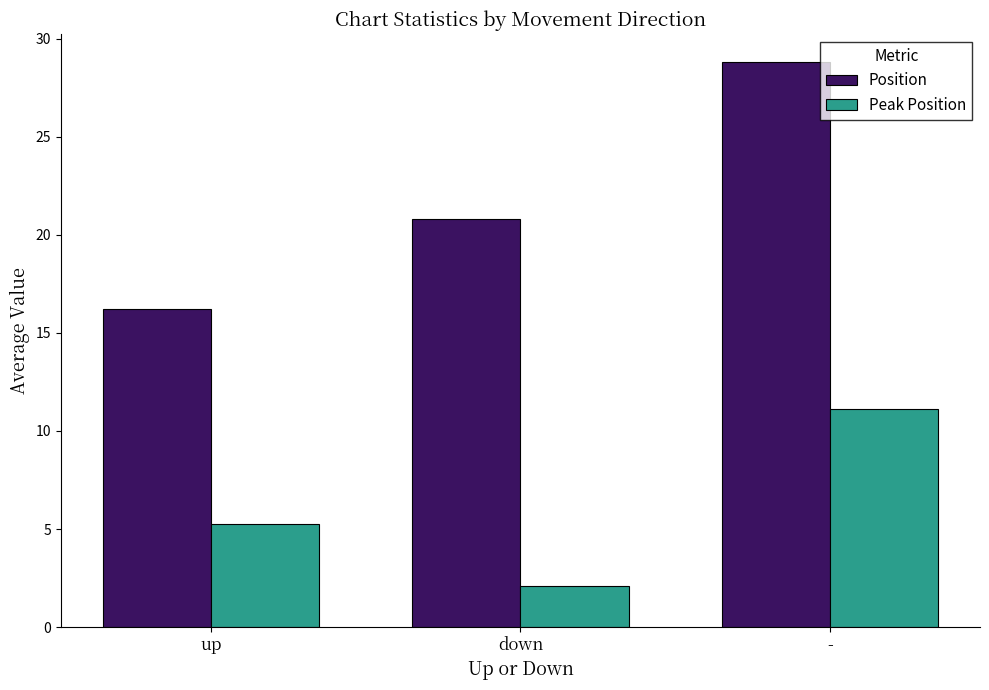

Does the chart contain stacked bars?

No